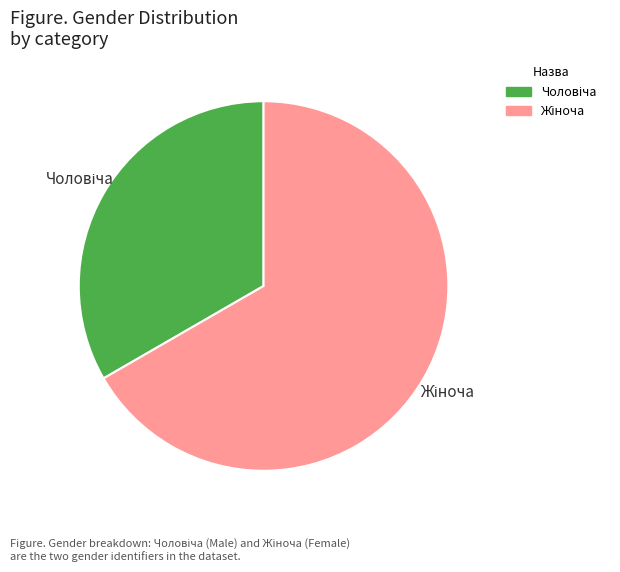

Is there a majority slice in this chart?

Yes